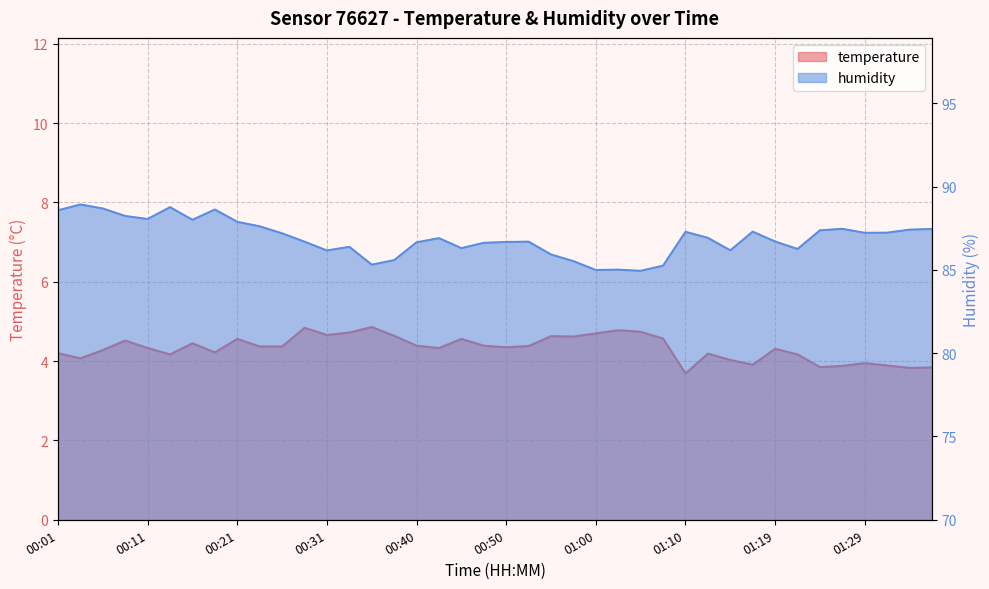

How many data points does each series have?

40